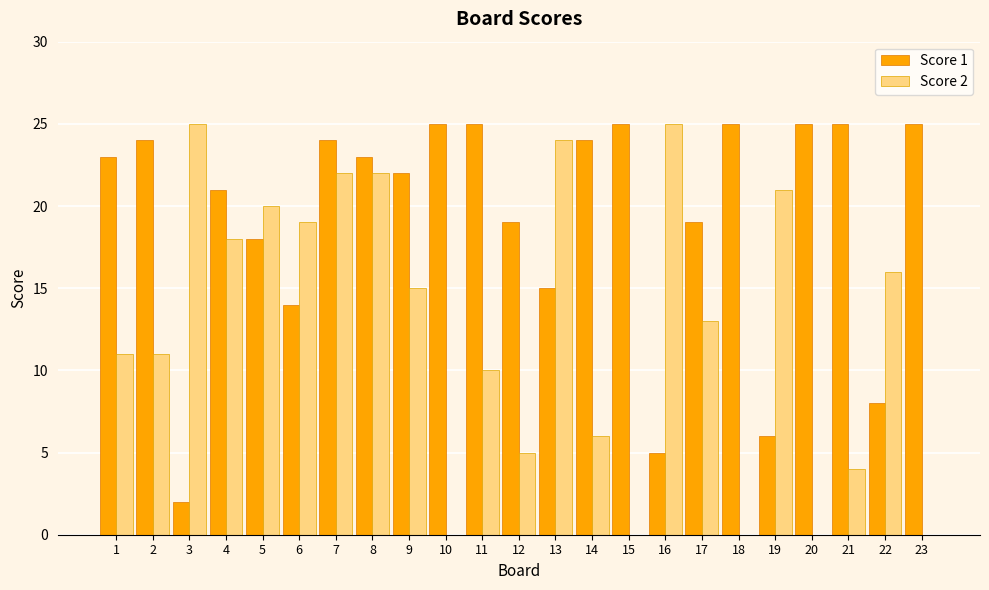

What is the greatest value displayed?

25